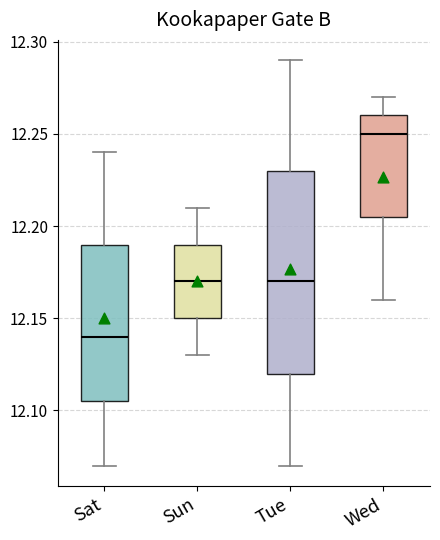

Reading left to right, transcribe this box plot: for each box, give where its median line is, the range the box spans, and where its two whiskers end, as read against the y-axis. The values are not printed on the chart, so give them approximately, as read against the axis.

Sat: median 12.140, box 12.105 to 12.190, whiskers 12.070 to 12.240
Sun: median 12.170, box 12.150 to 12.190, whiskers 12.130 to 12.210
Tue: median 12.170, box 12.120 to 12.230, whiskers 12.070 to 12.290
Wed: median 12.250, box 12.205 to 12.260, whiskers 12.160 to 12.270